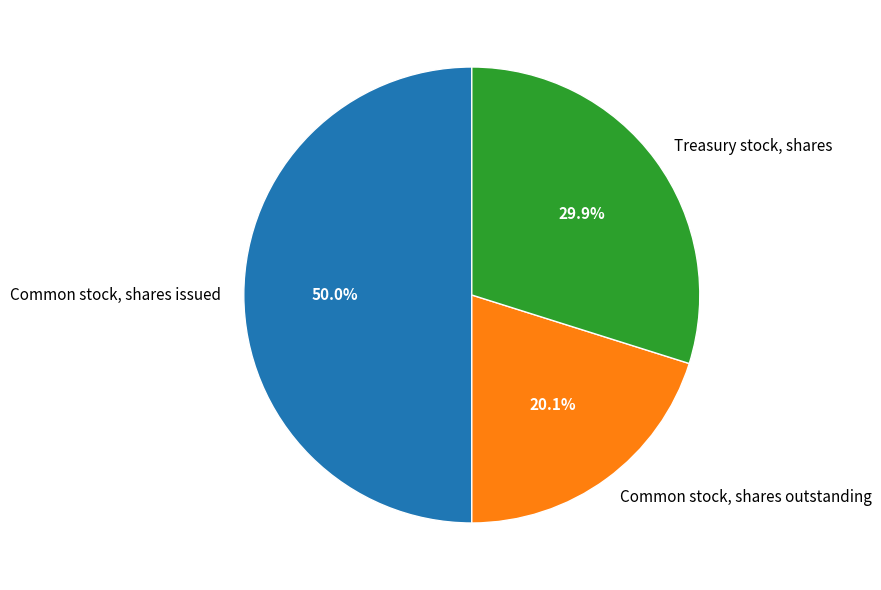

Which slice is the smallest?

Common stock, shares outstanding